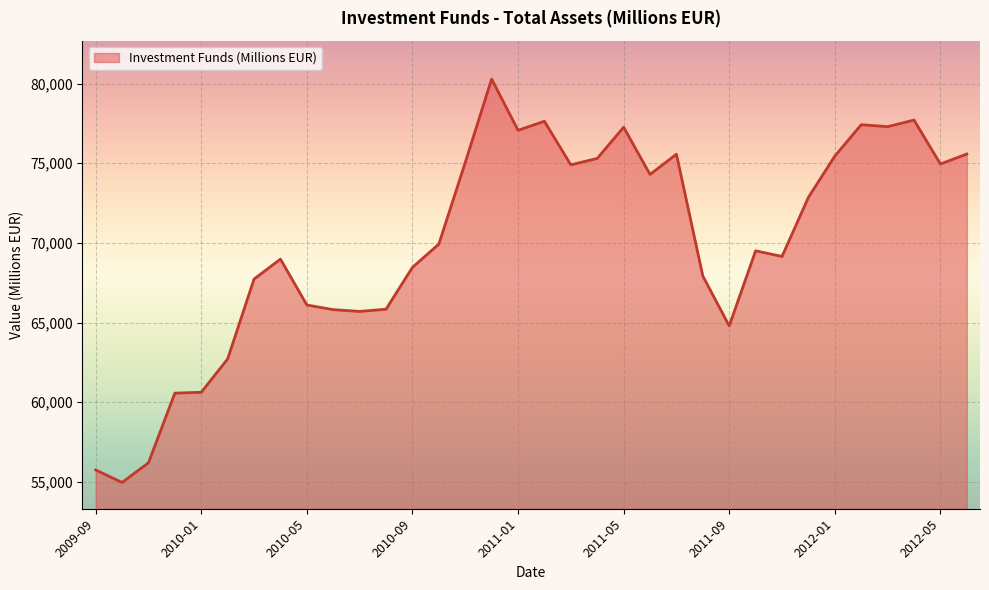

What is the greatest value displayed?

80287